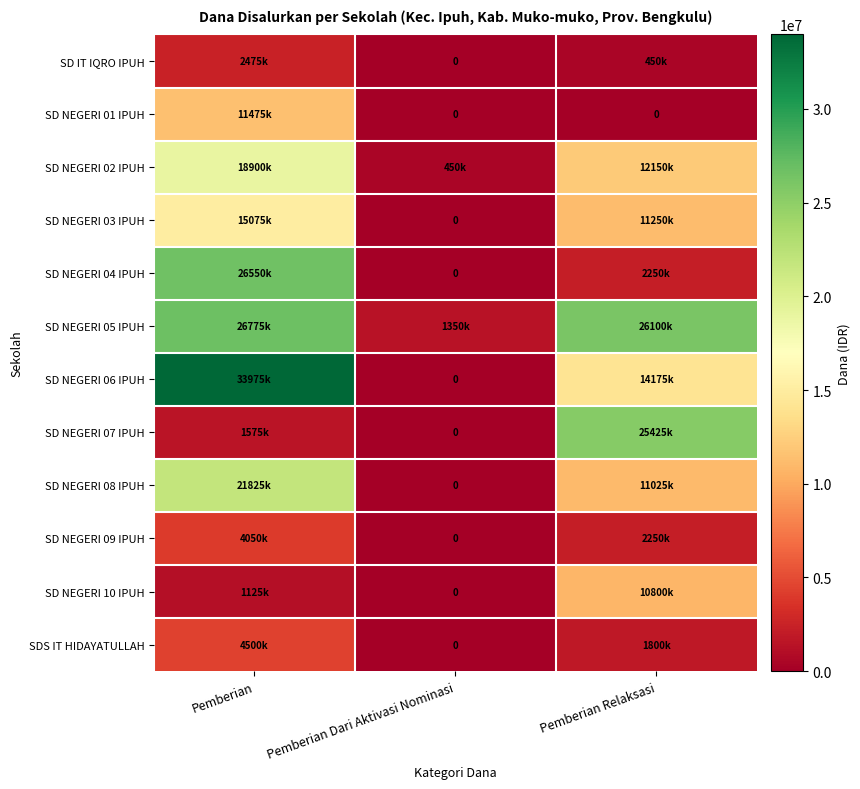

True or false: SD NEGERI 03 IPUH has a value of 15075000 at Pemberian.

True